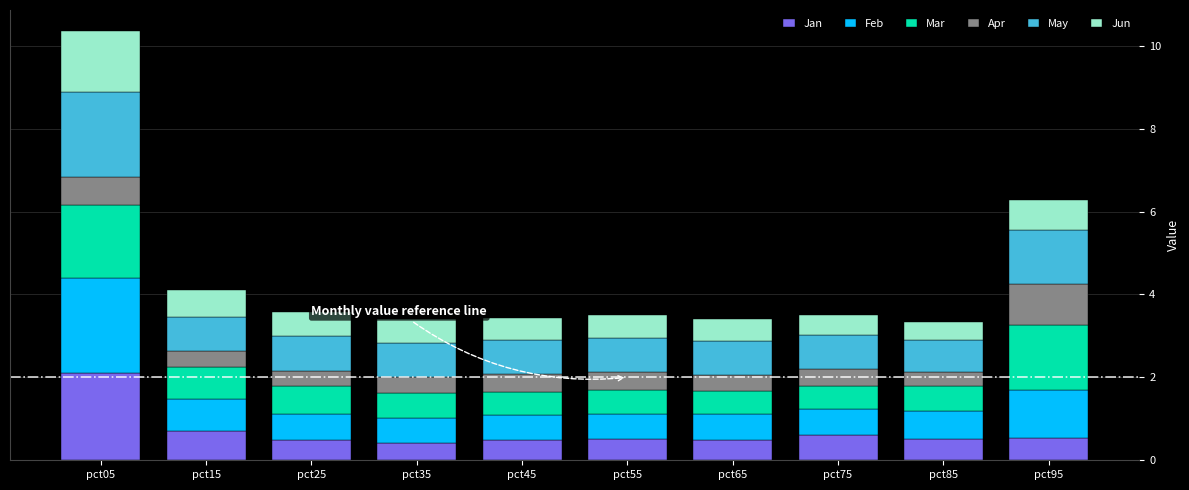

What is the difference between the Jan values at pct95 and pct05?

1.6